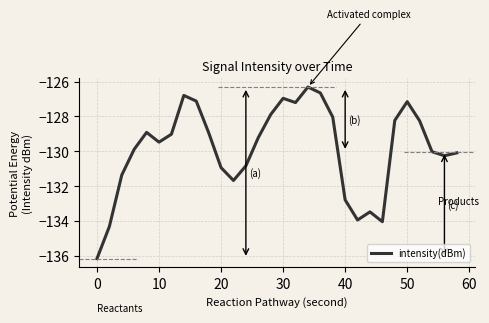

What is the difference between the maximum and minimum values?

9.8